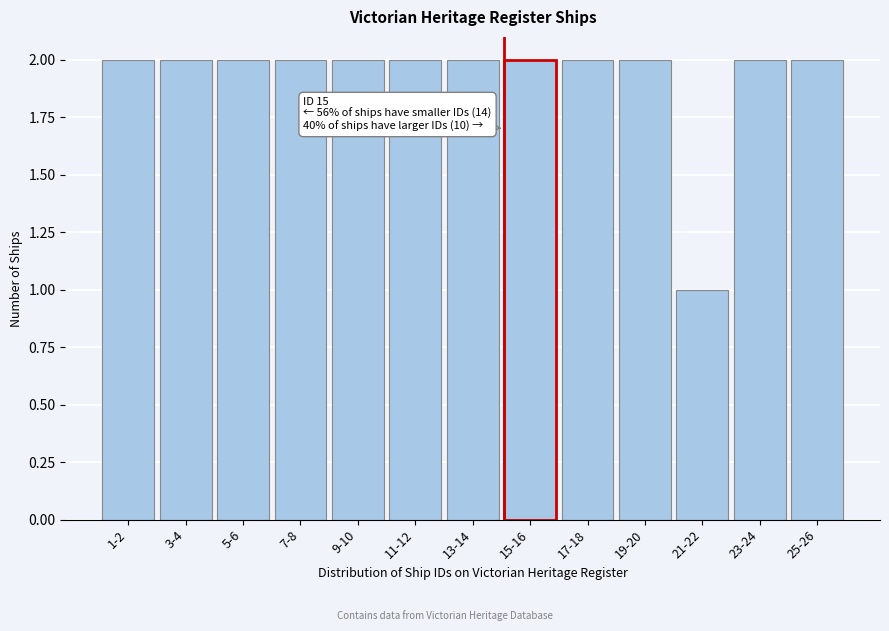

Reading left to right, transcribe all the data shown in this chart.

2	2	2	2	2	2	2	2	2	2	1	2	2